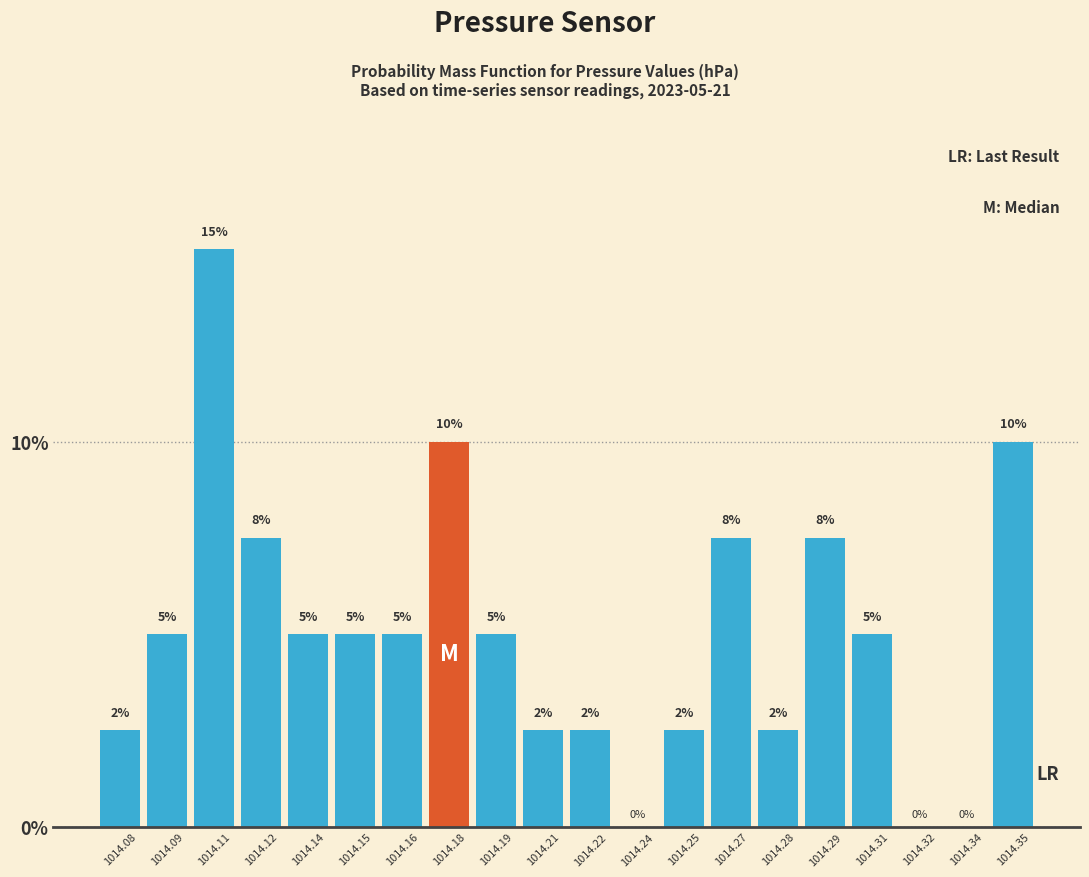

What is the approximate value at 1014.35?

10.0